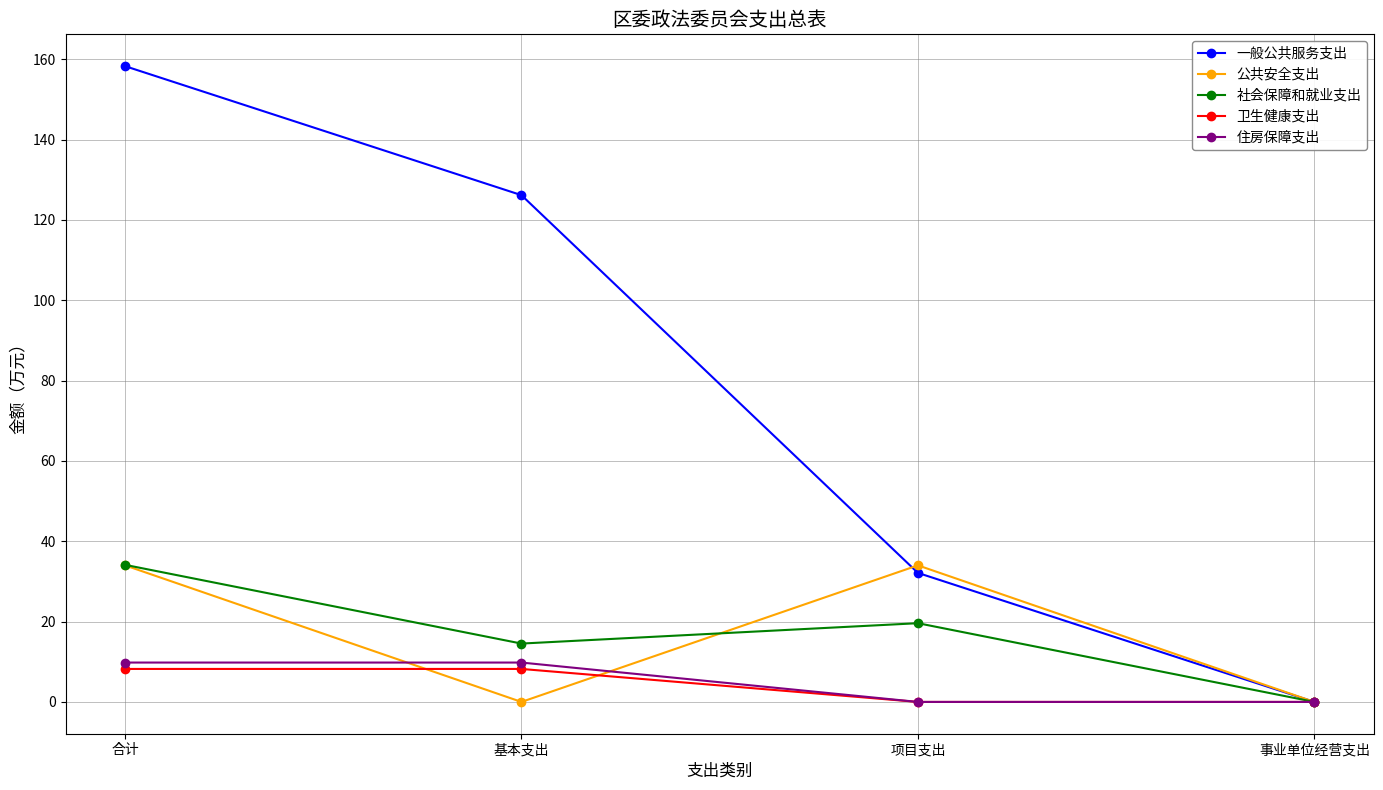

What is the label of the 4th point from the left?

事业单位经营支出